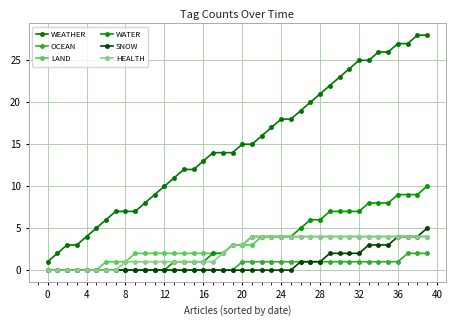

Which series has the largest range (max minus min)?

WEATHER